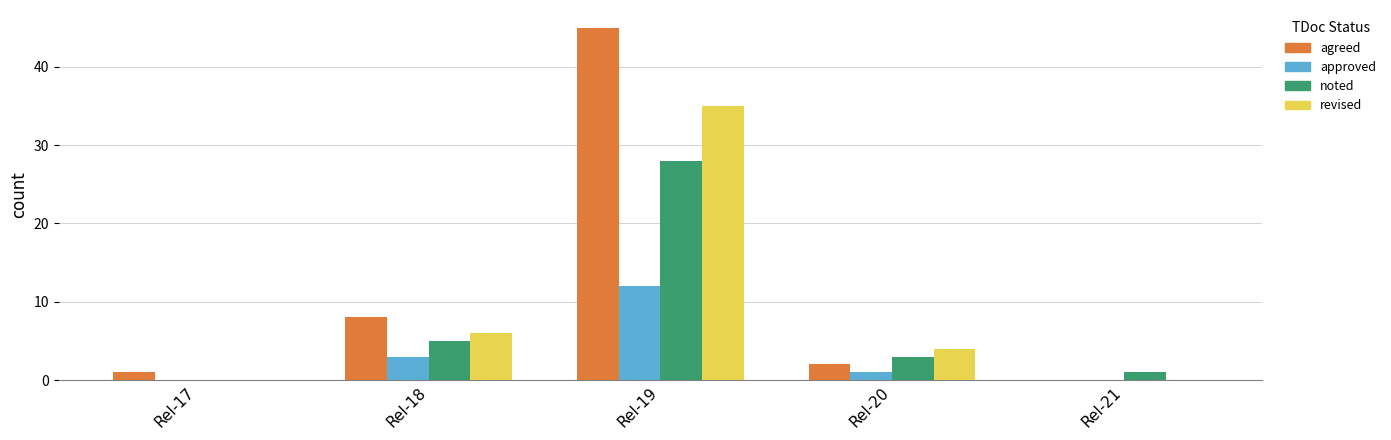

What is the sum of the noted values at Rel-20 and Rel-19?

31